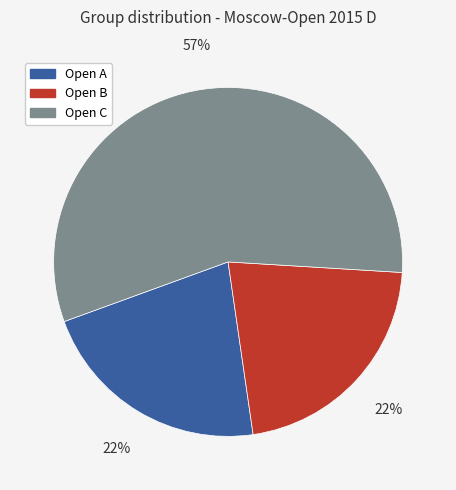

Do Open A and Open B together represent more than half of the pie?

No